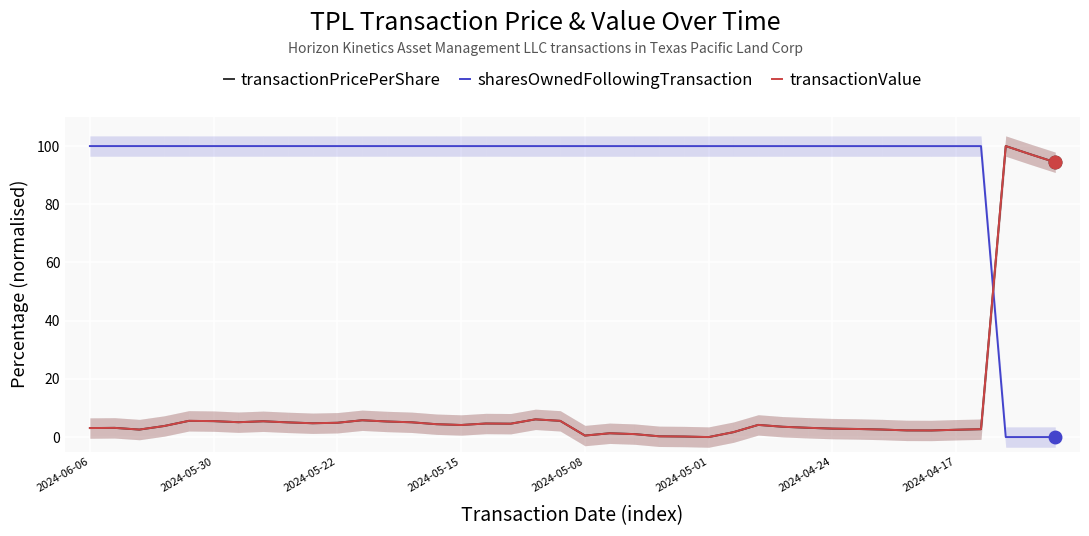

Which series has the largest range (max minus min)?

transactionPricePerShare